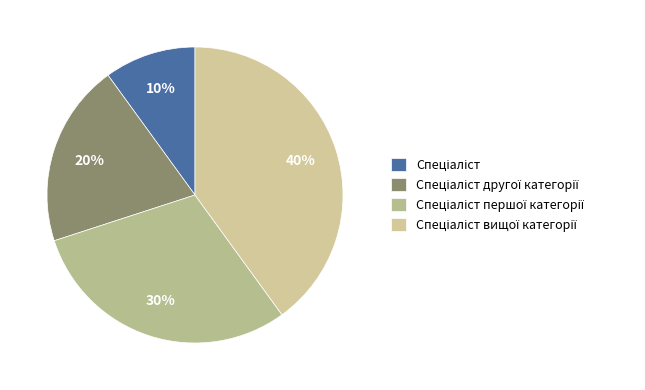

To the nearest percent, what portion does Спеціаліст другої категорії represent?

20%